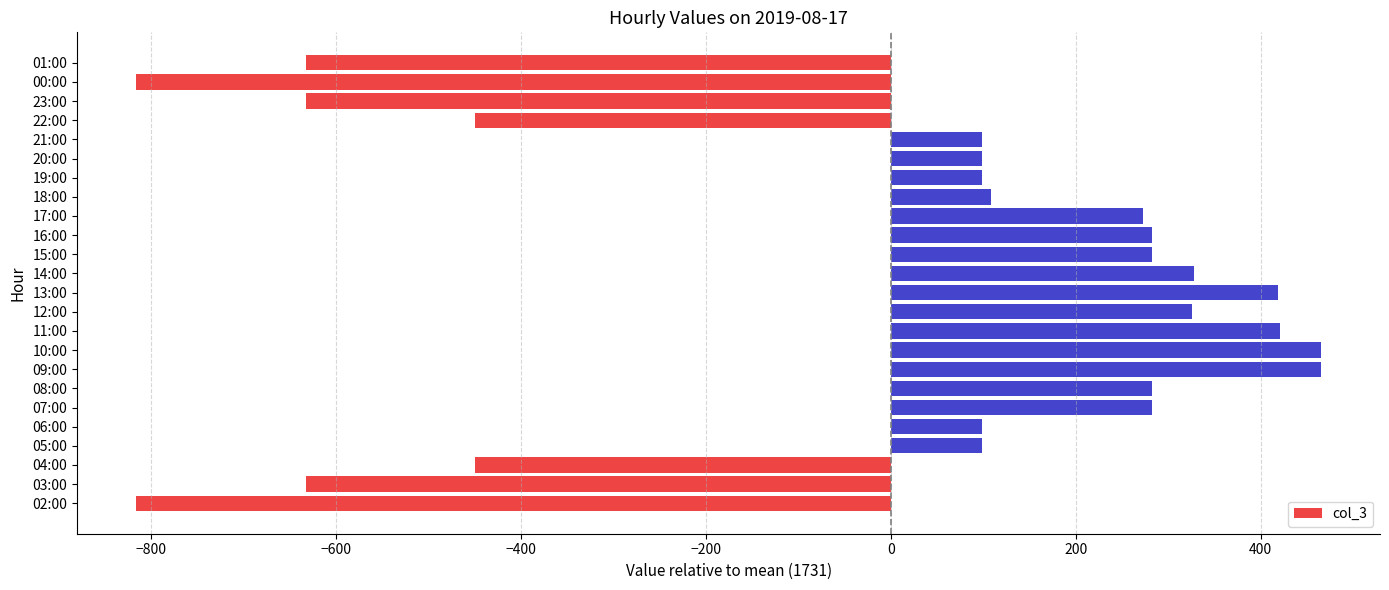

Are the bars horizontal?

Yes